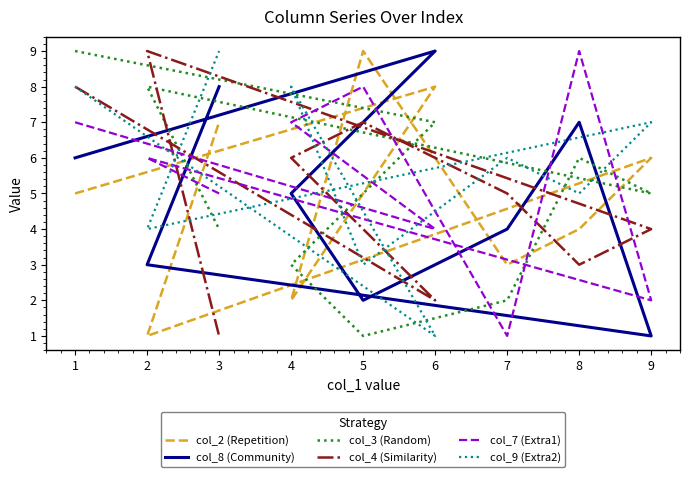

How many data points does each series have?

9